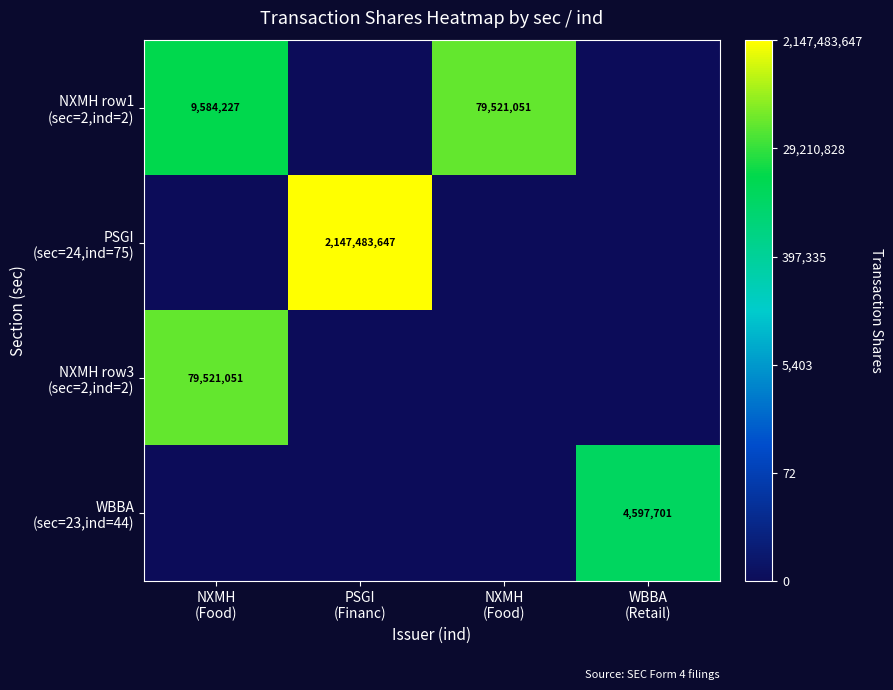

How many categories are shown in the chart?

4